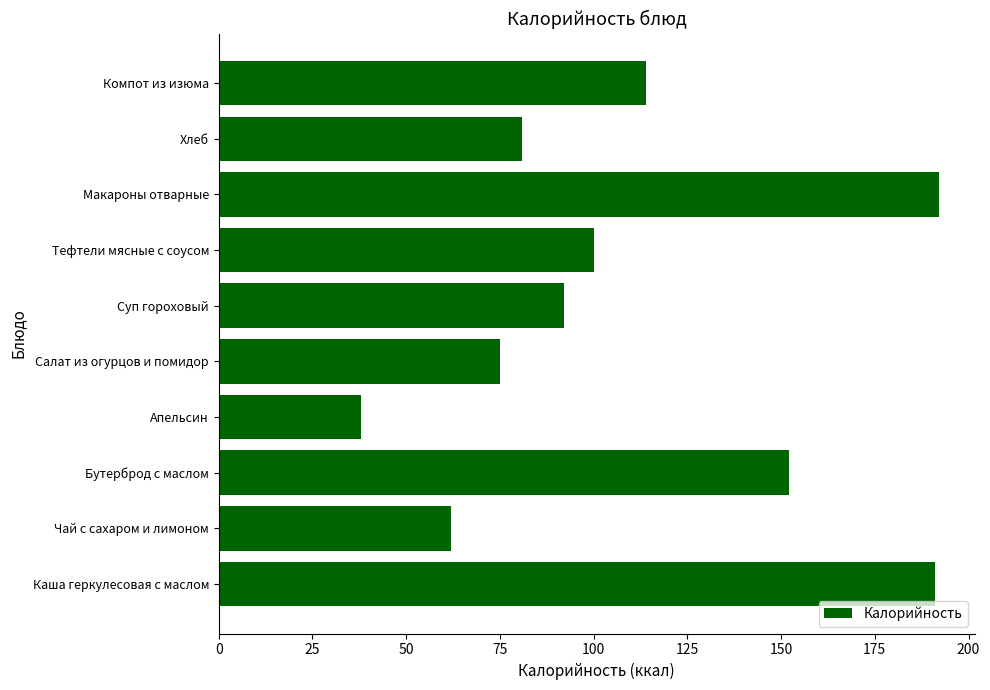

Reading bottom to top, list all the values displayed in this chart.

191	62	152	38	75	92	100	192	81	114